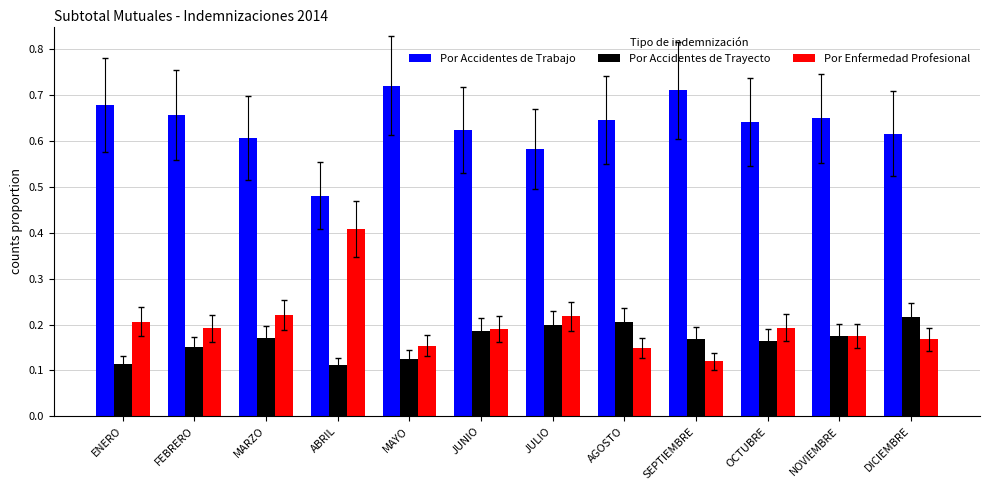

What is the spread (max minus min) of values at DICIEMBRE?

0.4